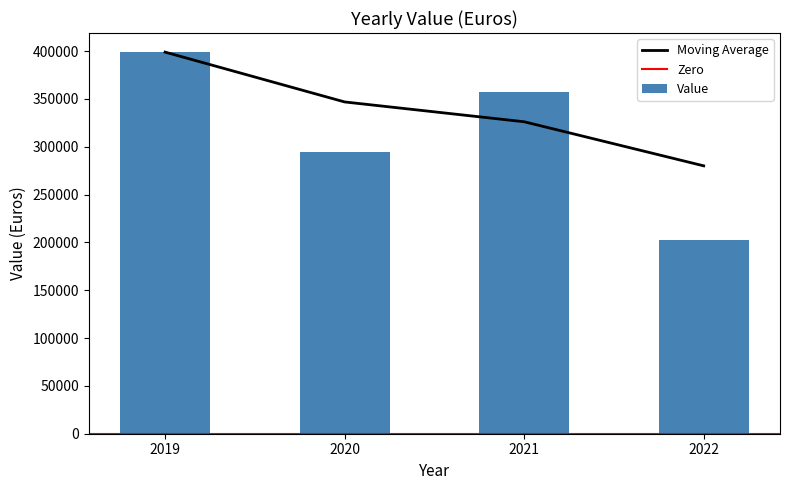

List the labels in order of value, largest first.

2019, 2021, 2020, 2022